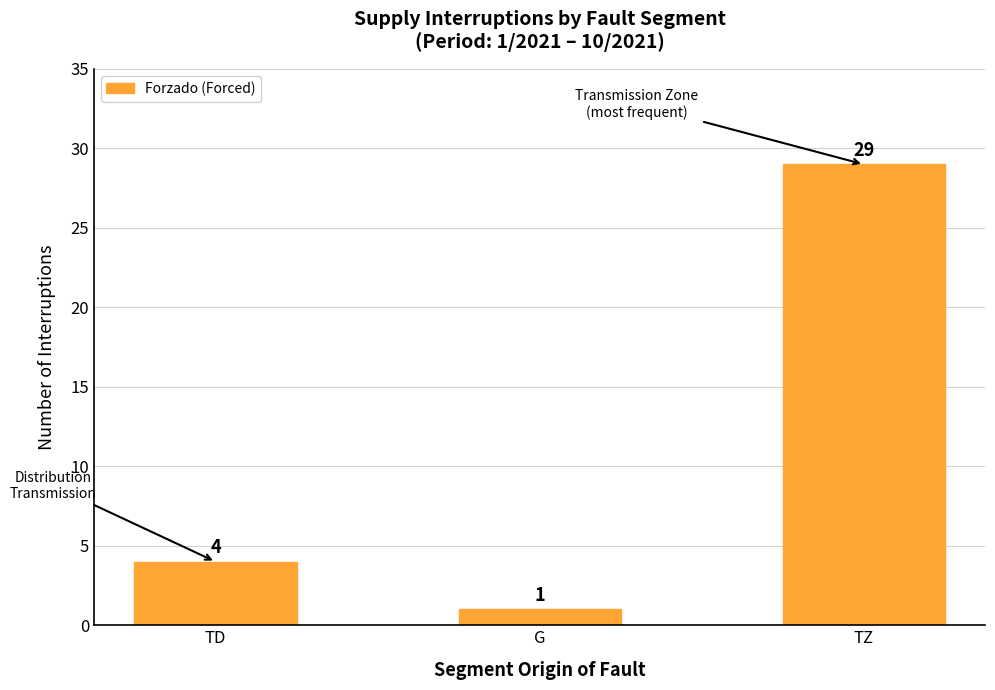

Reading left to right, transcribe all the data shown in this chart.

TD=4	G=1	TZ=29